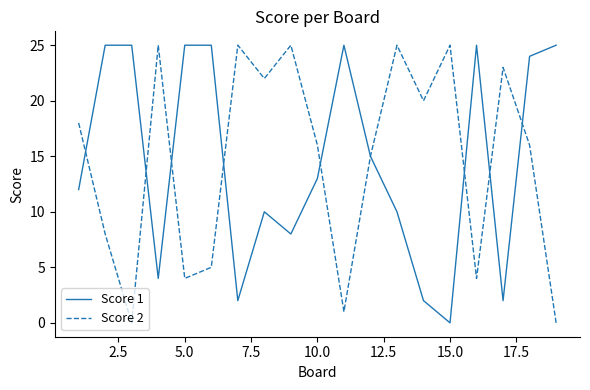

What is the maximum value shown in the chart?

25